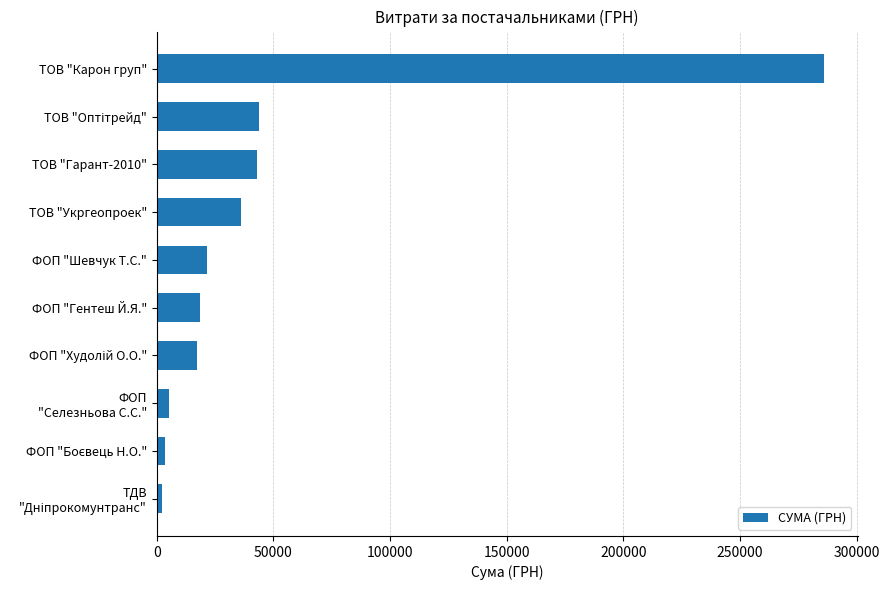

What is the difference between the maximum and minimum values?

283891.3